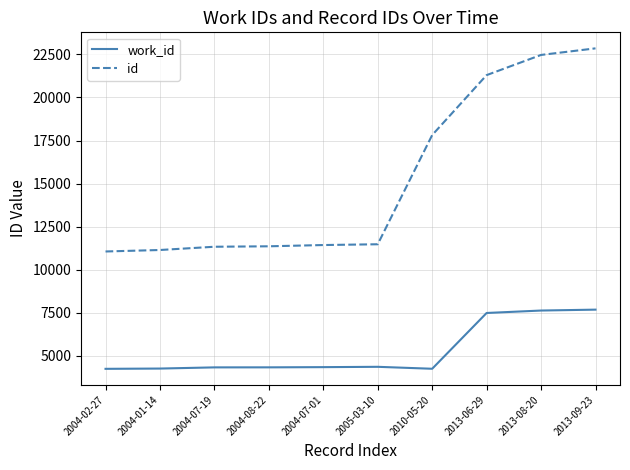

What is the spread (max minus min) of values at 2005-03-10?

7112